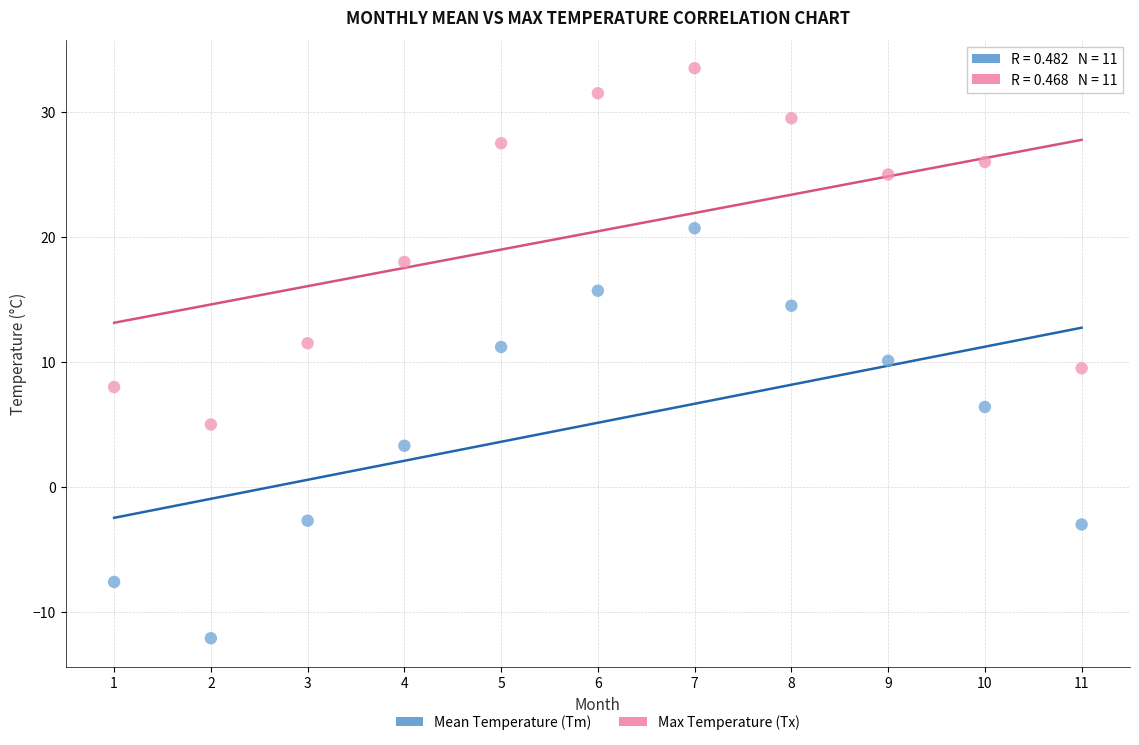

Which series reaches the maximum Y coordinate?

Max Temperature (Tx)